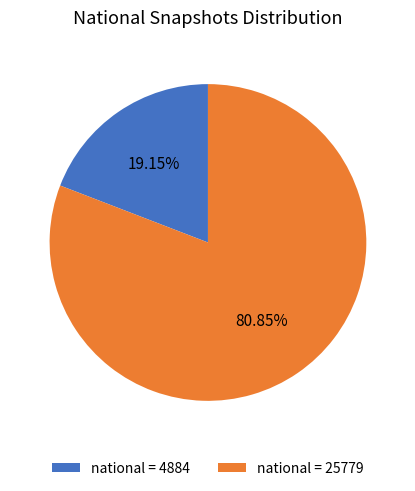

Is there a majority slice in this chart?

Yes